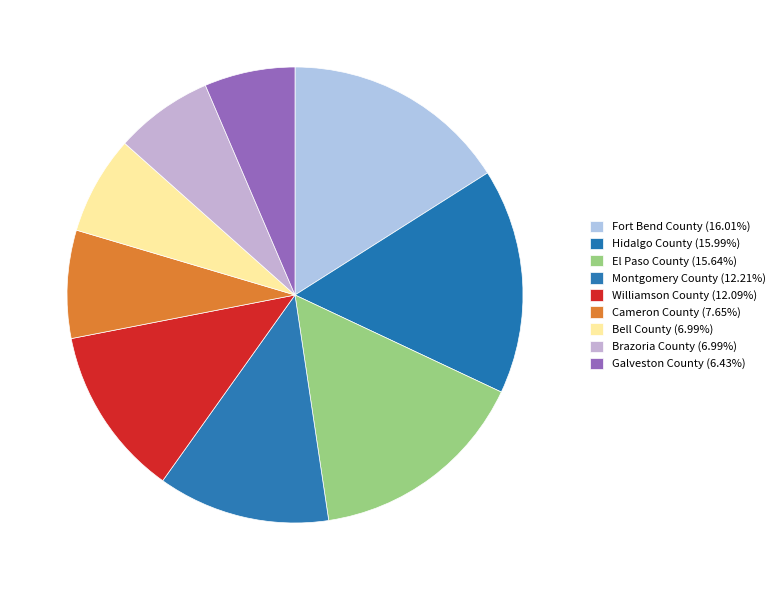

Approximately how many times larger is the value at Hidalgo County compared to Galveston County?

2.5